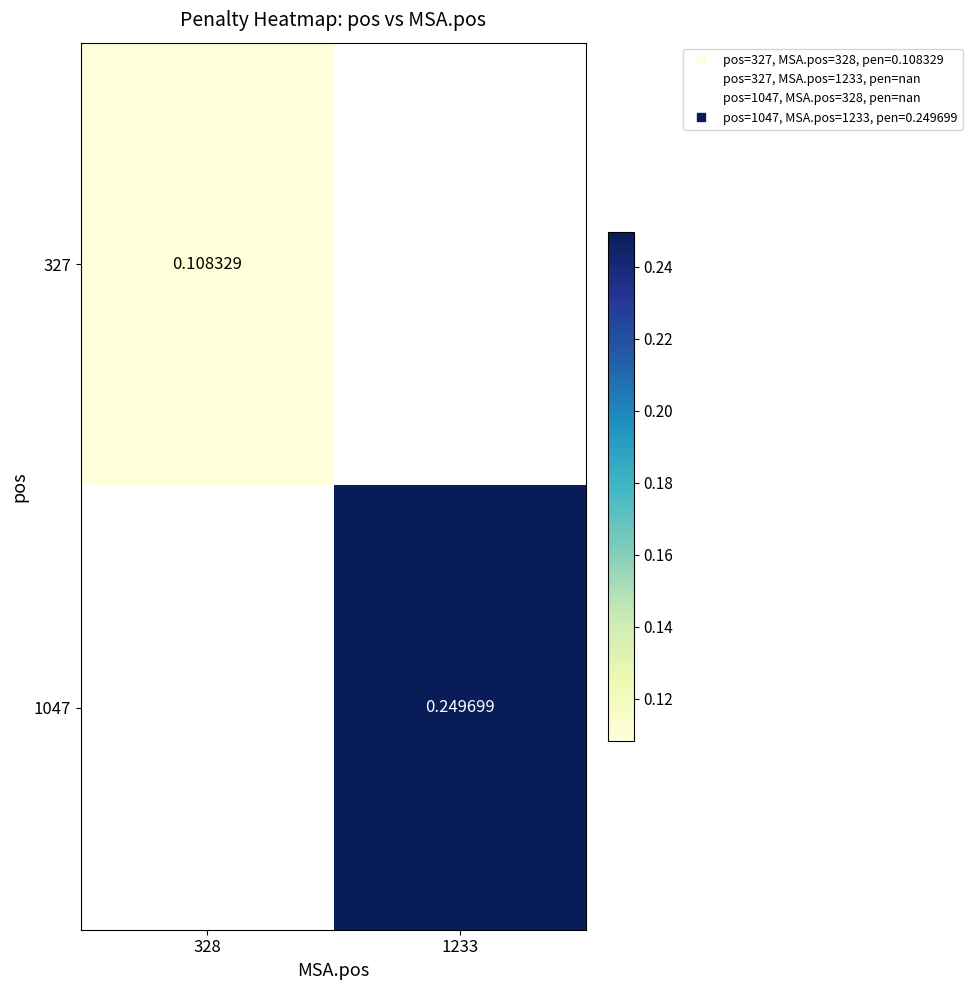

Is the value of 1047 at 1233 greater than the value of 327 at 328?

Yes